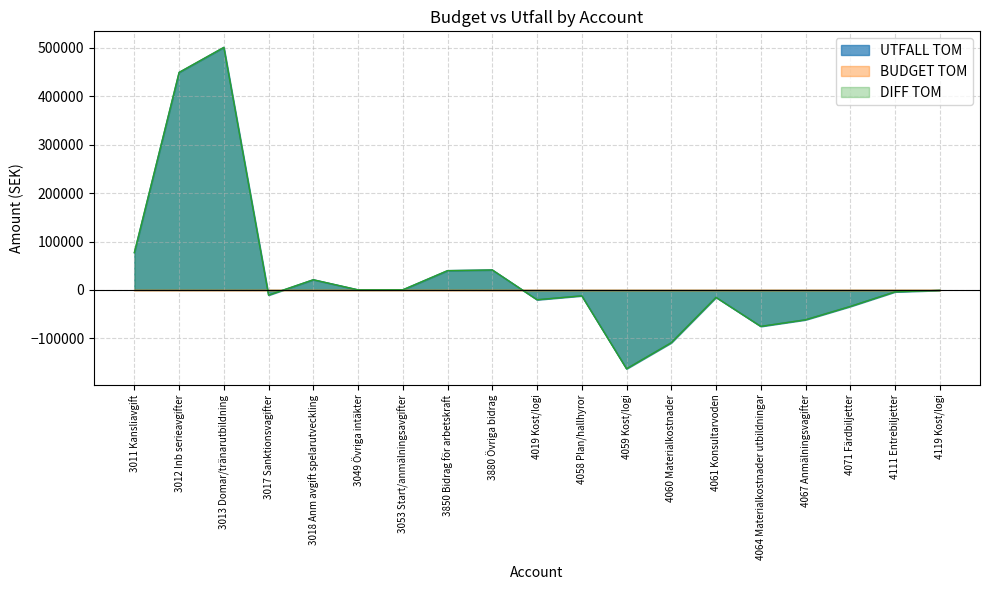

True or false: DIFF TOM and UTFALL TOM cross at least once.

False